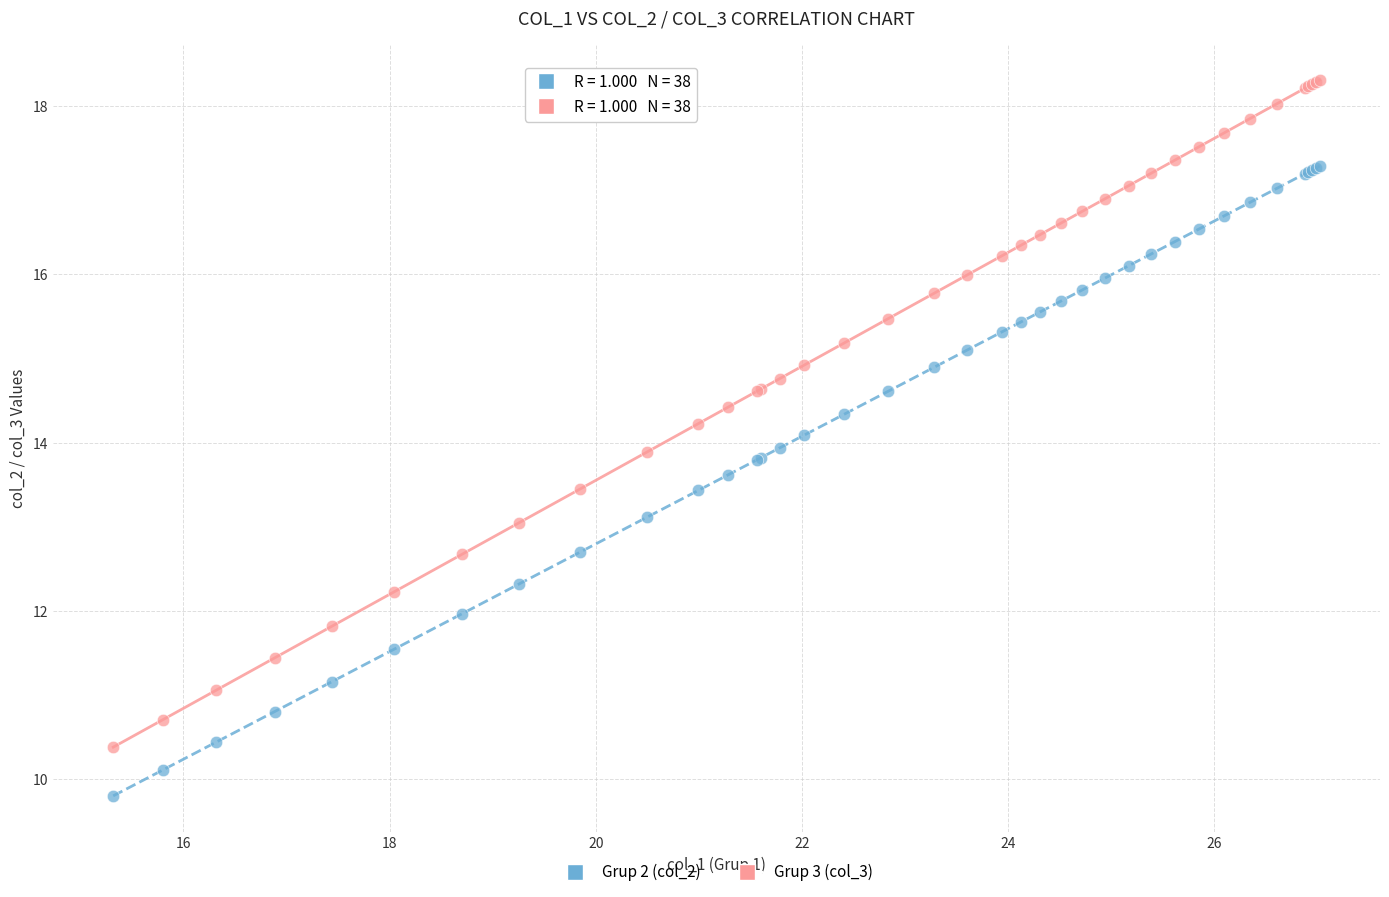

Which series has the widest spread of Y values?

Grup 3 (col_3)